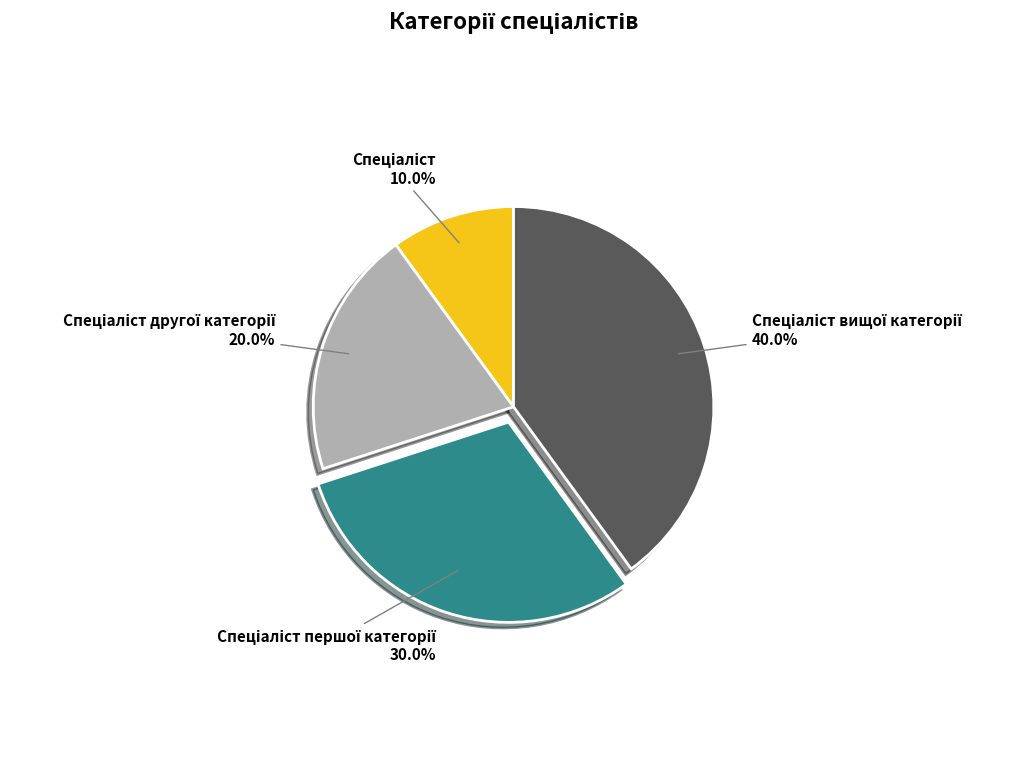

How many segments does this pie chart have?

4